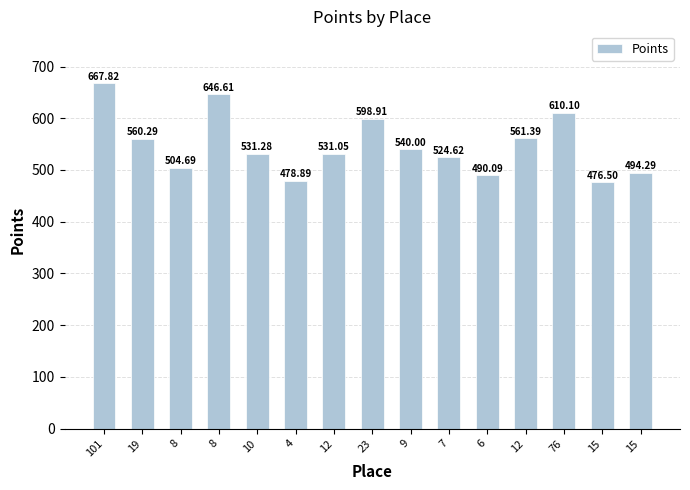

At which category does the chart reach its minimum across all series?

15